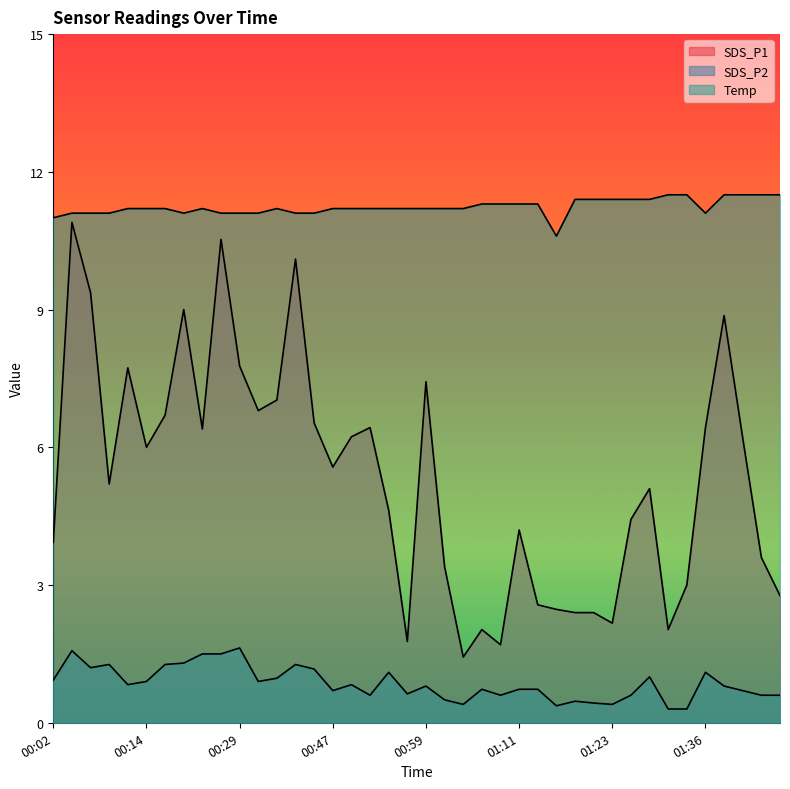

In Temp, how many points are higher than both neighbors (excluding endpoints)?

2